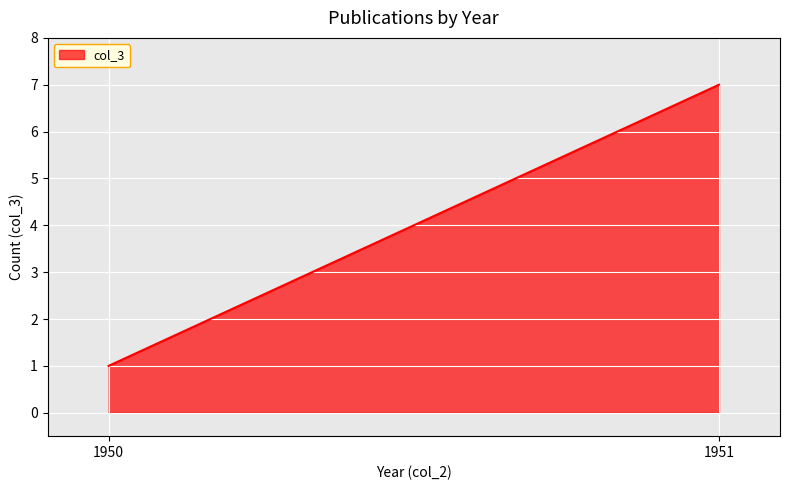

What is the value of the 1st point from the left?

1